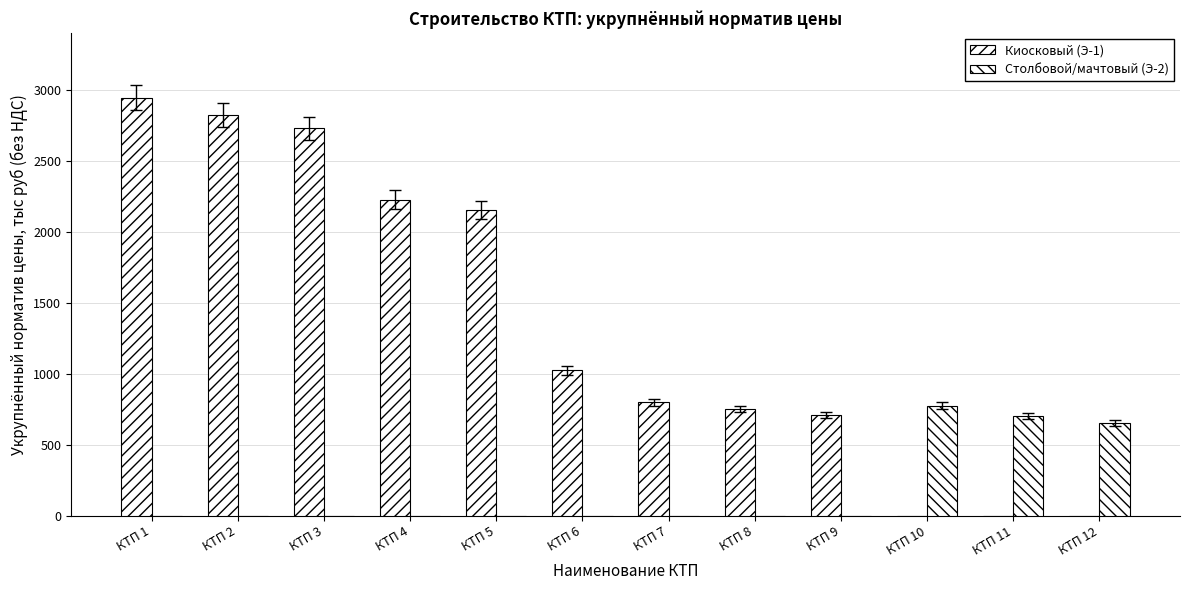

How many data points in Столбовой/мачтовый (Э-2) are above 0?

3